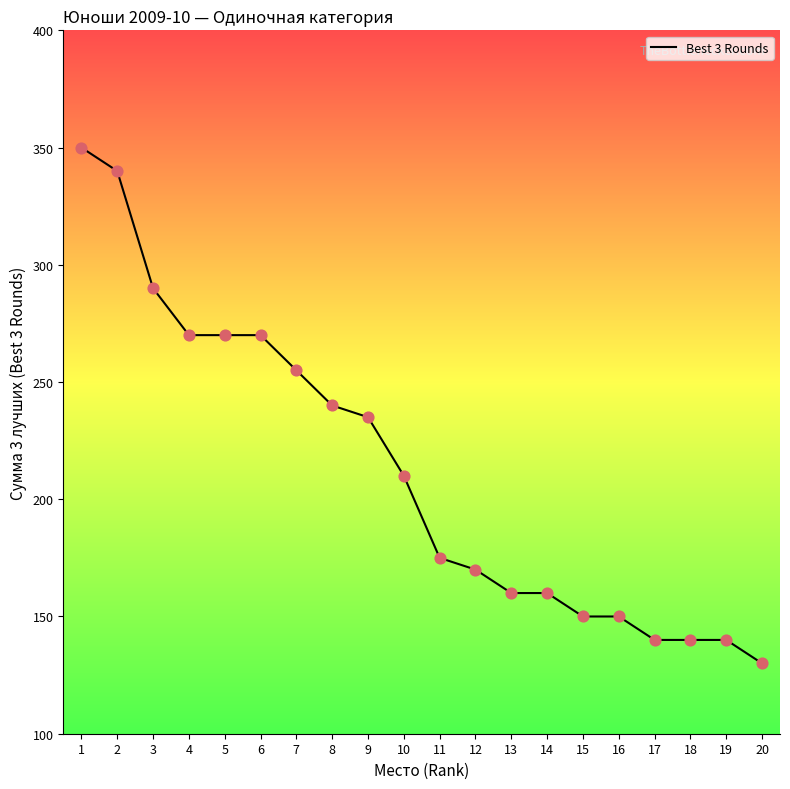

What is the change in value from 3 to 11?

-115